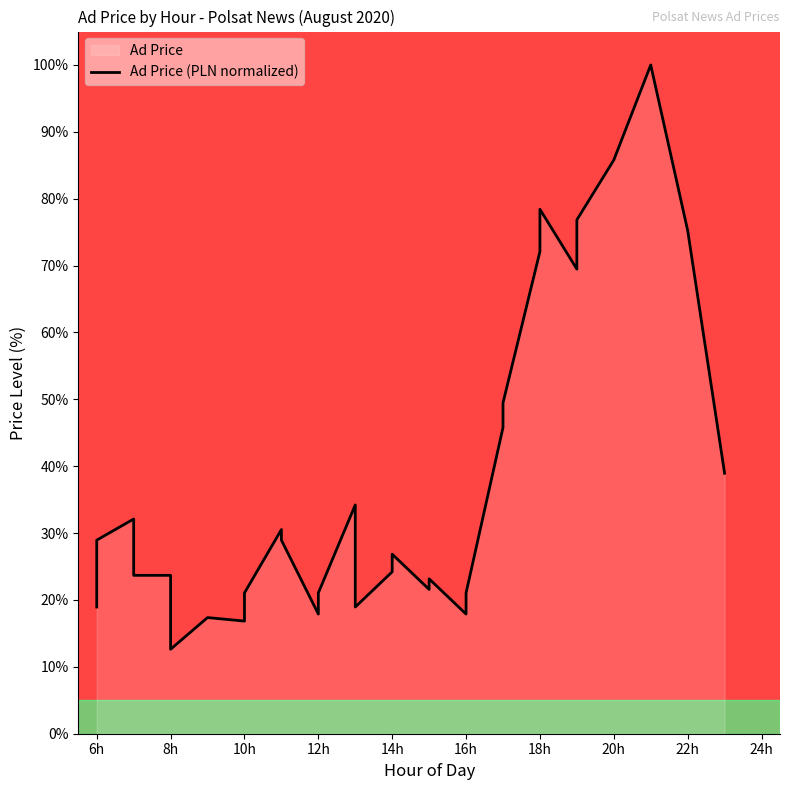

How many interior local peaks (higher than both neighbors) does the data have?

6